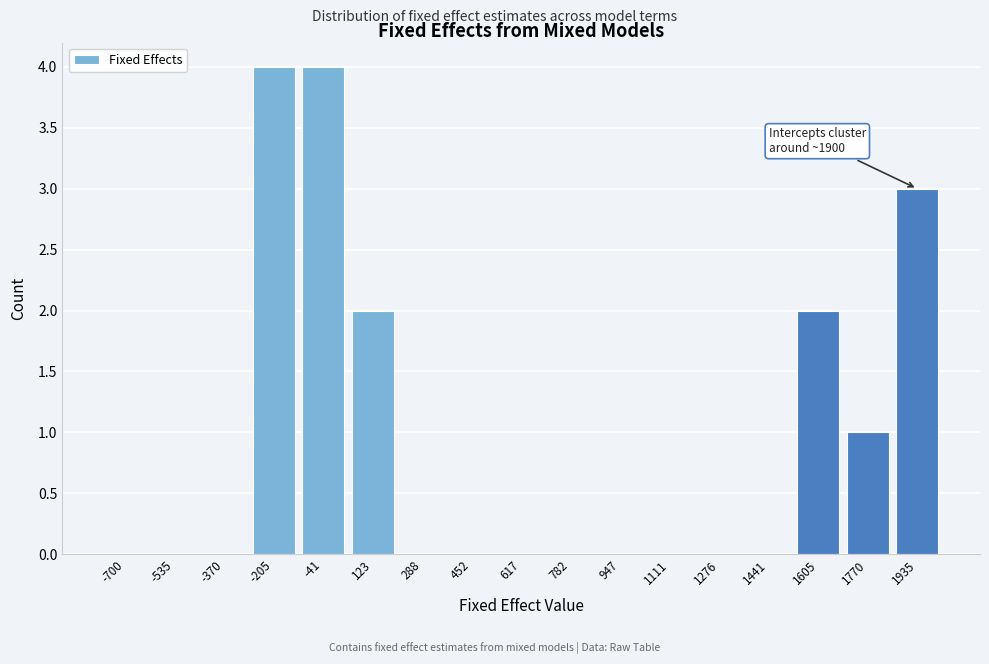

Reading left to right, transcribe all the data shown in this chart.

-700=0	-535=0	-370=0	-205=4	-41=4	123=2	288=0	452=0	617=0	782=0	947=0	1111=0	1276=0	1441=0	1605=2	1770=1	1935=3